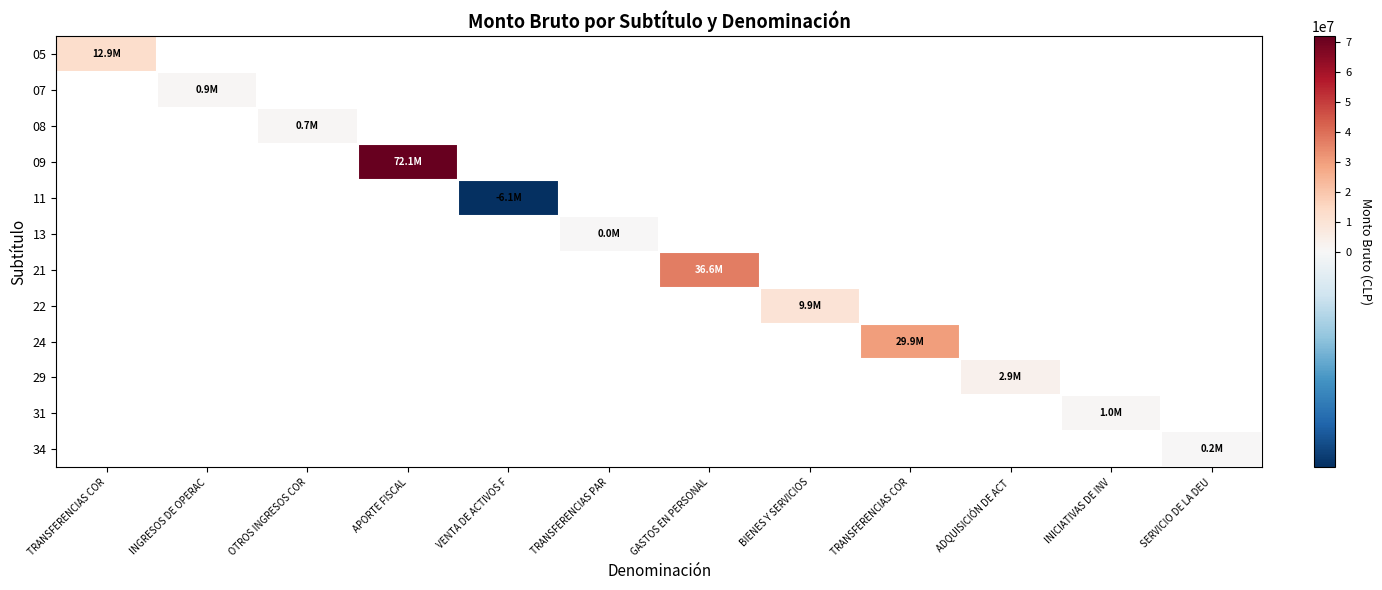

How many values in 21 are above zero?

1